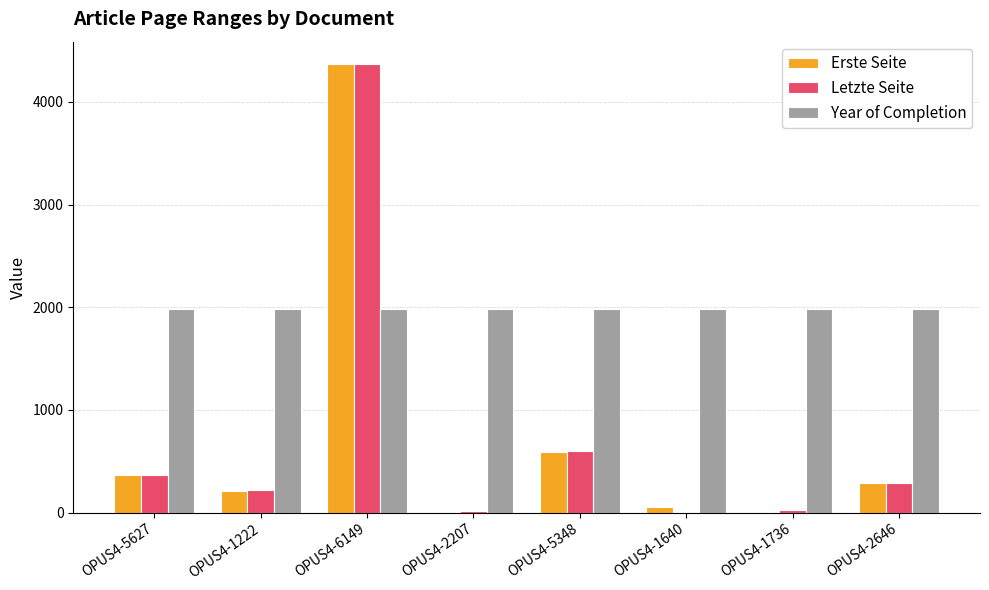

Is it true that Year of Completion equals 1984 at OPUS4-2207?

True